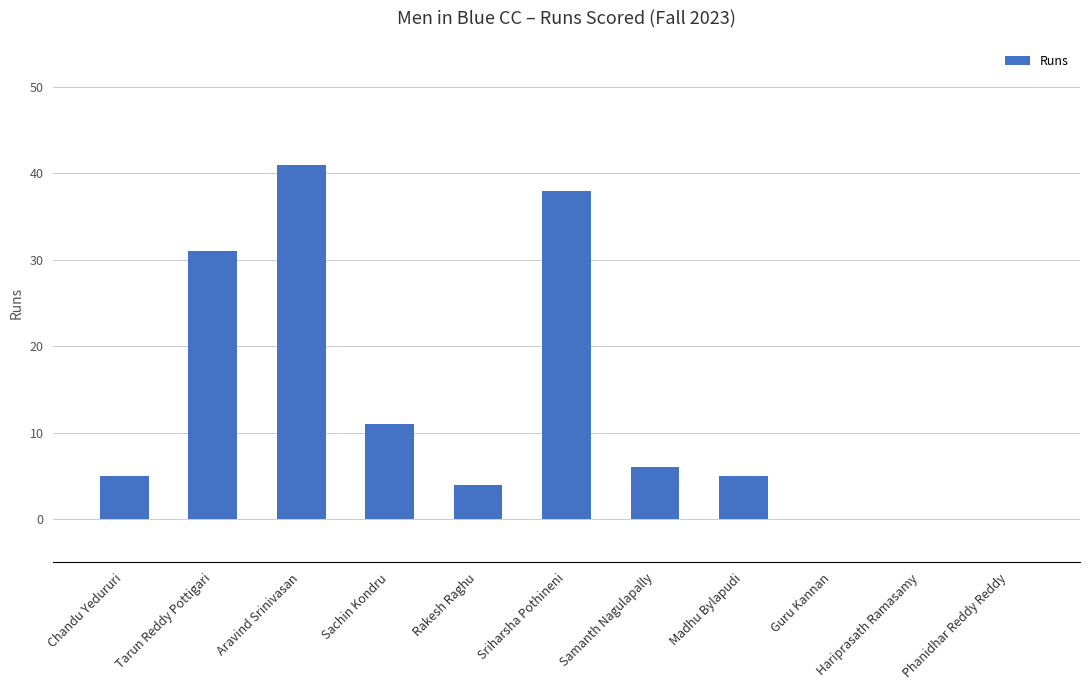

What is the sum of the values at Chandu Yedururi and Aravind Srinivasan?

46